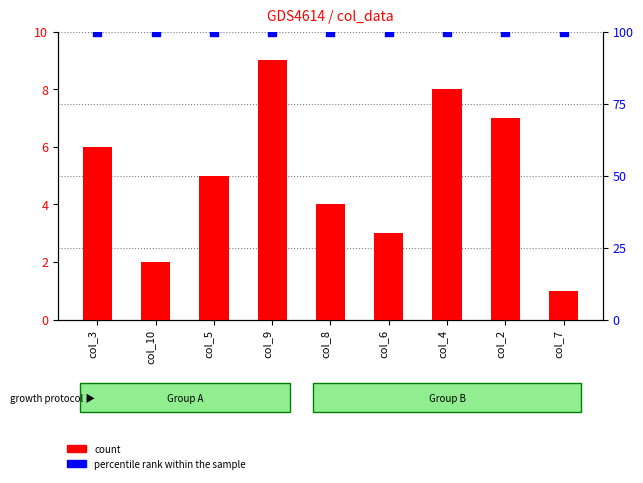

At how many categories does at least one series exceed 57?

9